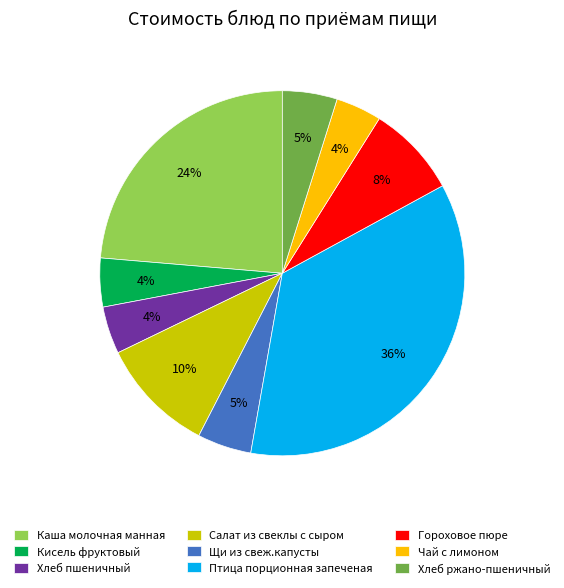

True or false: Салат из свеклы с сыром accounts for 10% of the total.

True